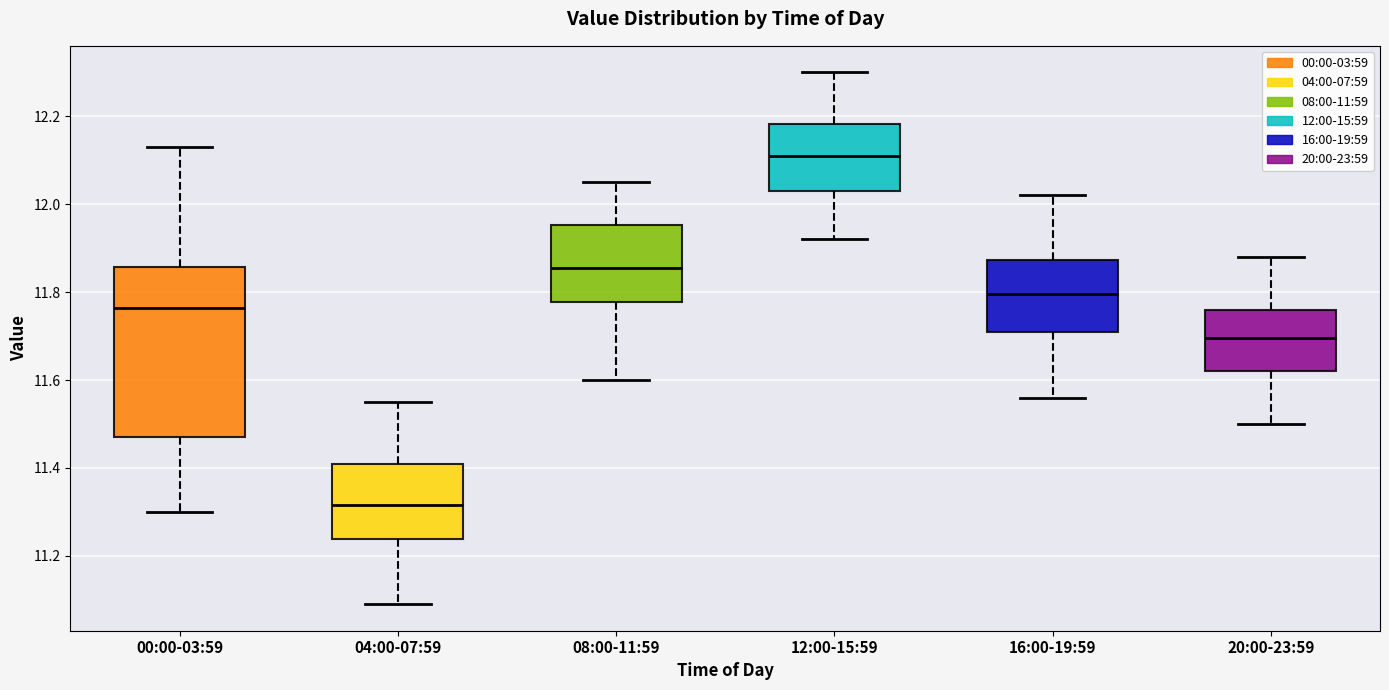

Reading left to right, read every box against the y-axis: the position of its median line, the range the box covers, and the ends of its whiskers. The values are not printed on the chart, so give them approximately, as read against the axis.

00:00-03:59: median 11.76, box 11.48 to 11.86, whiskers 11.30 to 12.14
04:00-07:59: median 11.32, box 11.24 to 11.42, whiskers 11.10 to 11.56
08:00-11:59: median 11.86, box 11.78 to 11.96, whiskers 11.60 to 12.06
12:00-15:59: median 12.12, box 12.04 to 12.18, whiskers 11.92 to 12.30
16:00-19:59: median 11.80, box 11.72 to 11.88, whiskers 11.56 to 12.02
20:00-23:59: median 11.70, box 11.62 to 11.76, whiskers 11.50 to 11.88